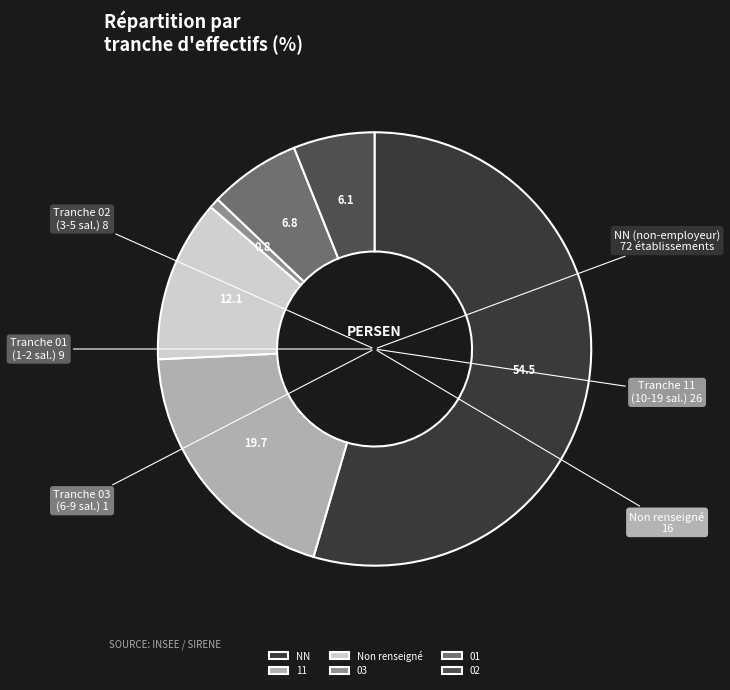

Between 03 and 02, which is larger?

02